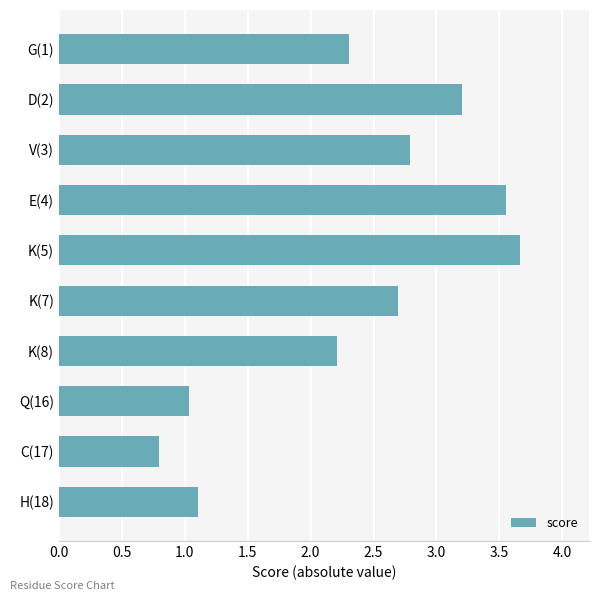

Approximately how many times larger is the value at H(18) compared to V(3)?

0.4